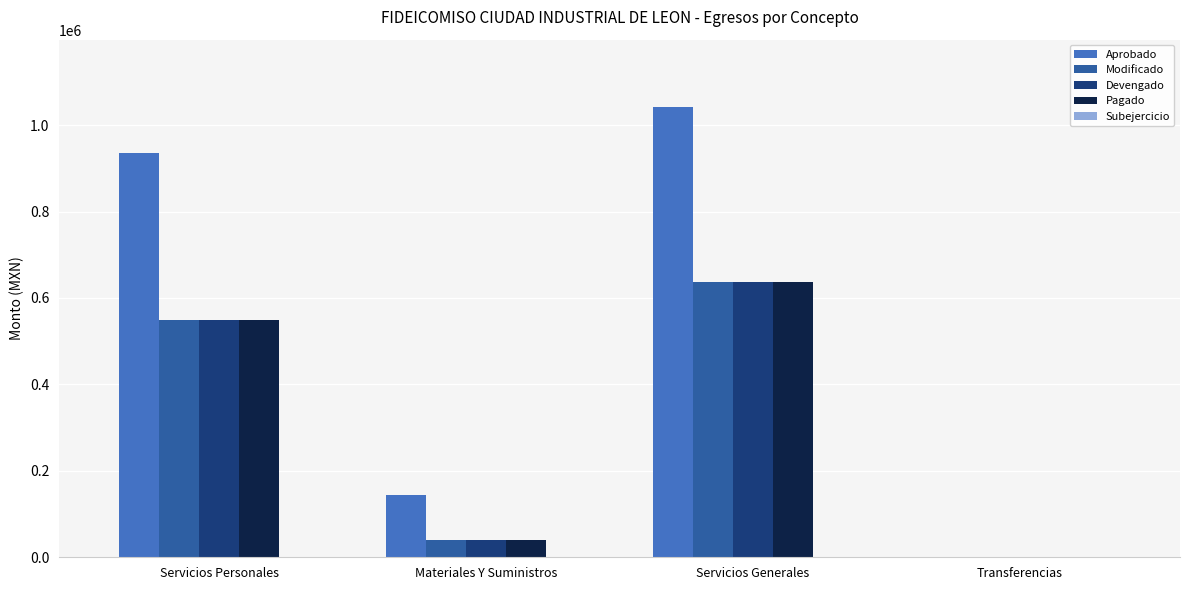

How many categories are shown in the chart?

4